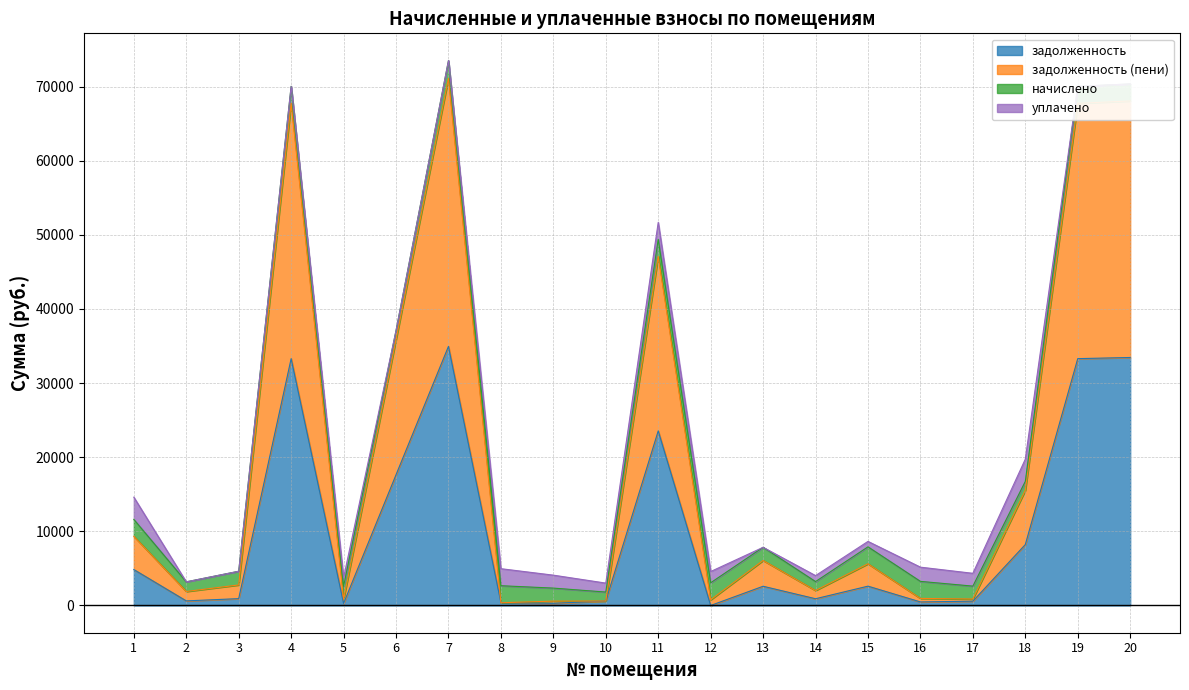

The value of задолженность at 12 is 17040.9. True or false?

False